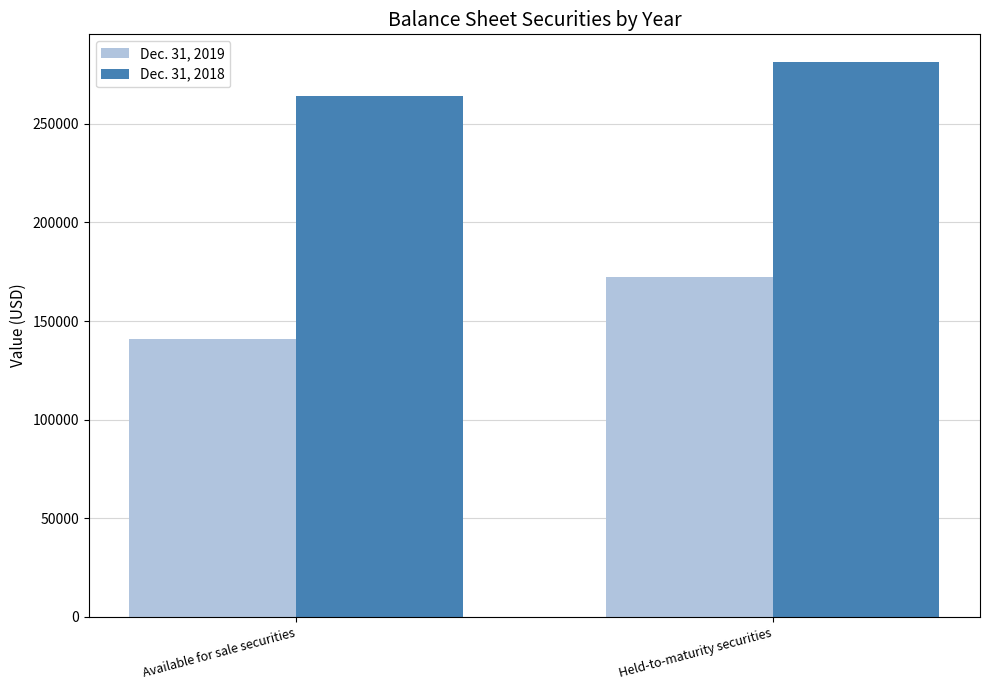

Reading left to right, transcribe all the data shown in this chart.

Dec. 31, 2019: 141109	172290
Dec. 31, 2018: 264114	281310